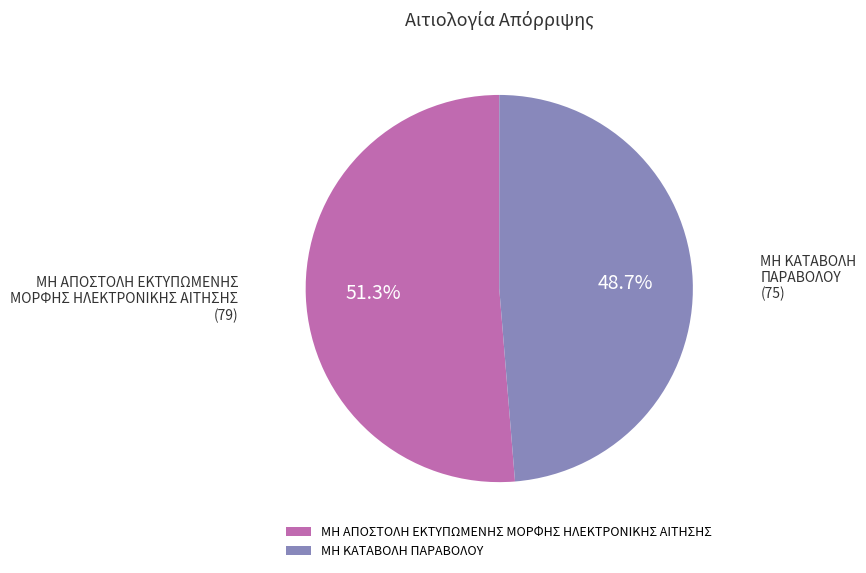

To the nearest percent, what portion does ΜΗ ΚΑΤΑΒΟΛΗ ΠΑΡΑΒΟΛΟΥ represent?

49%